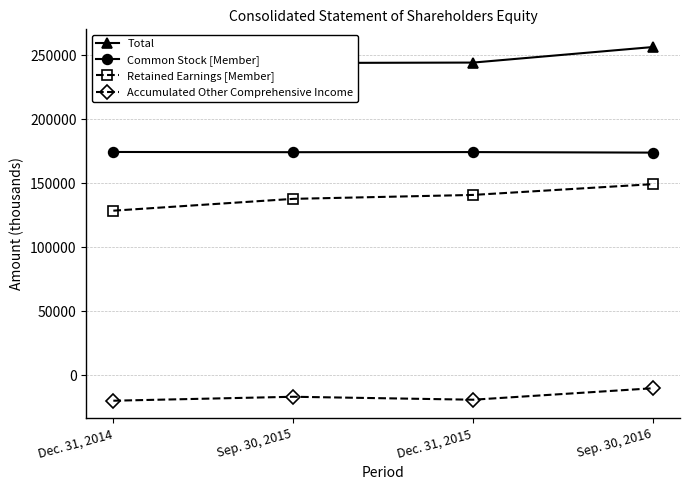

At which label does Common Stock [Member] reach its minimum?

Sep. 30, 2016